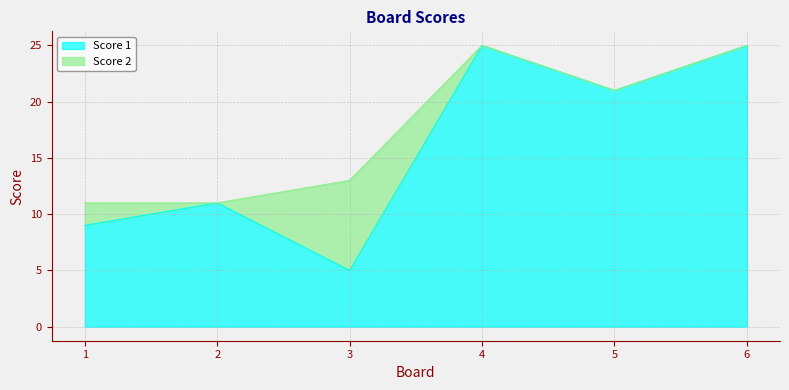

What is the value of the 4th point from the left?

25